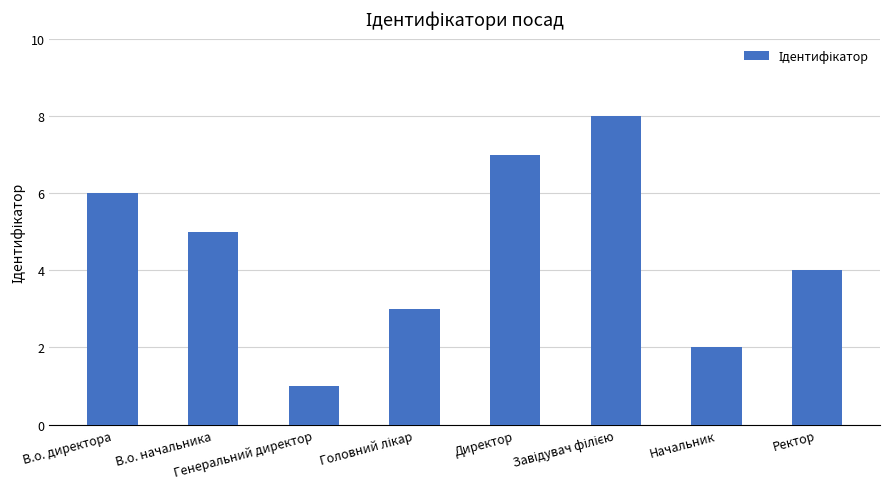

What is the label of the 2nd bar from the right?

Начальник